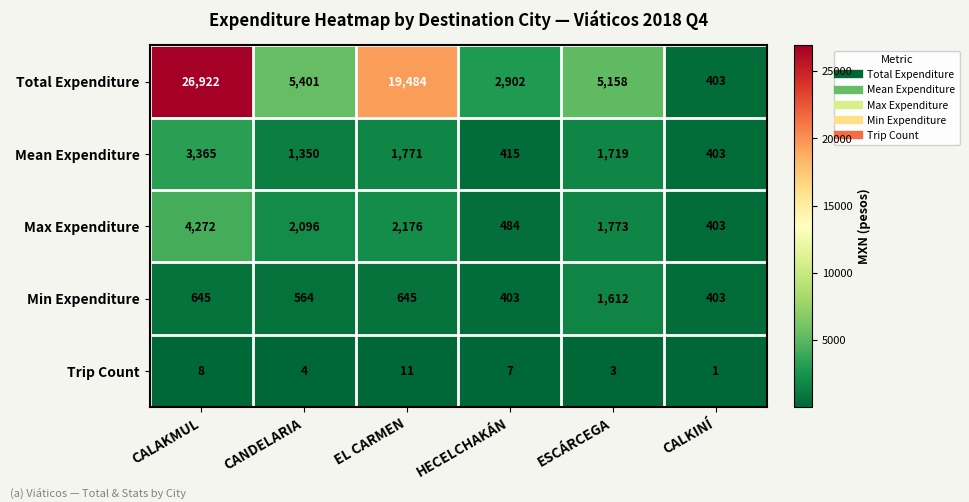

The value of Max Expenditure at EL CARMEN is 2176. True or false?

True